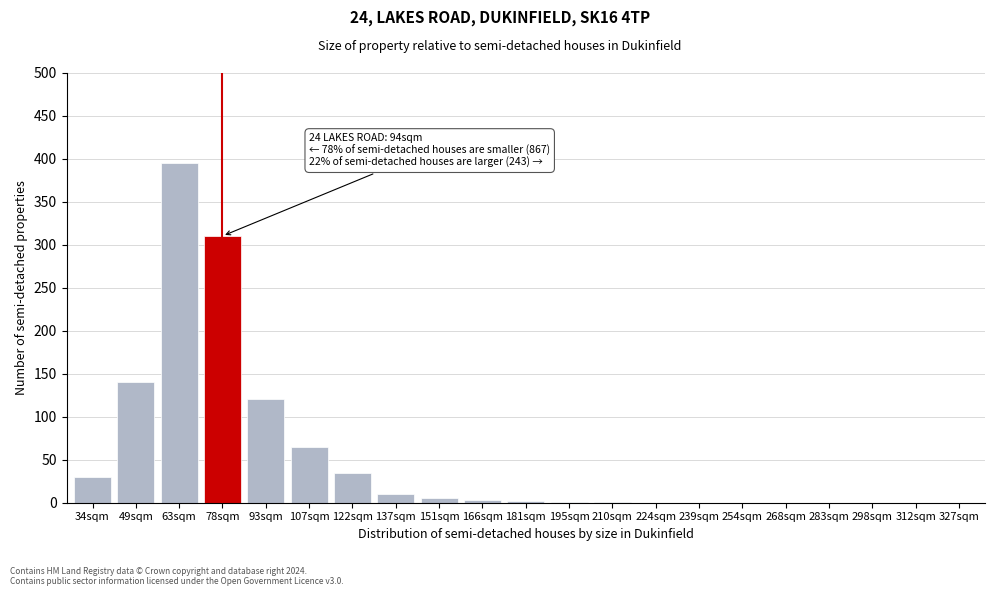

What is the change in value from 63sqm to 107sqm?

-330